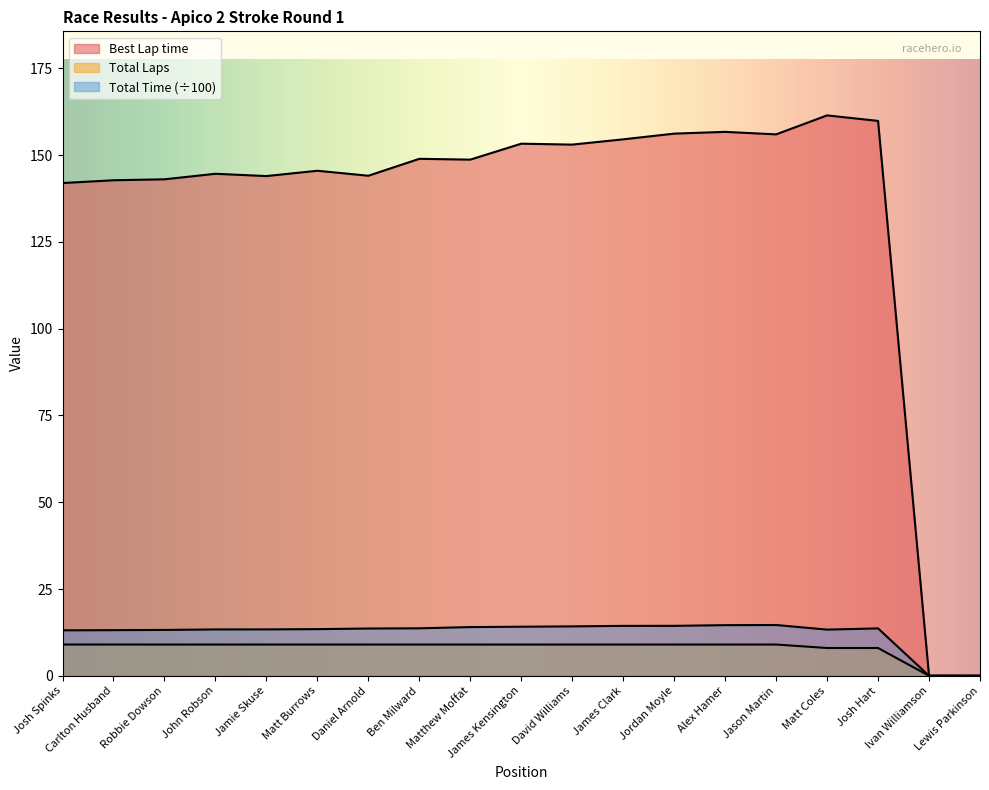

True or false: Total Laps has more than 1 interior local peaks.

False